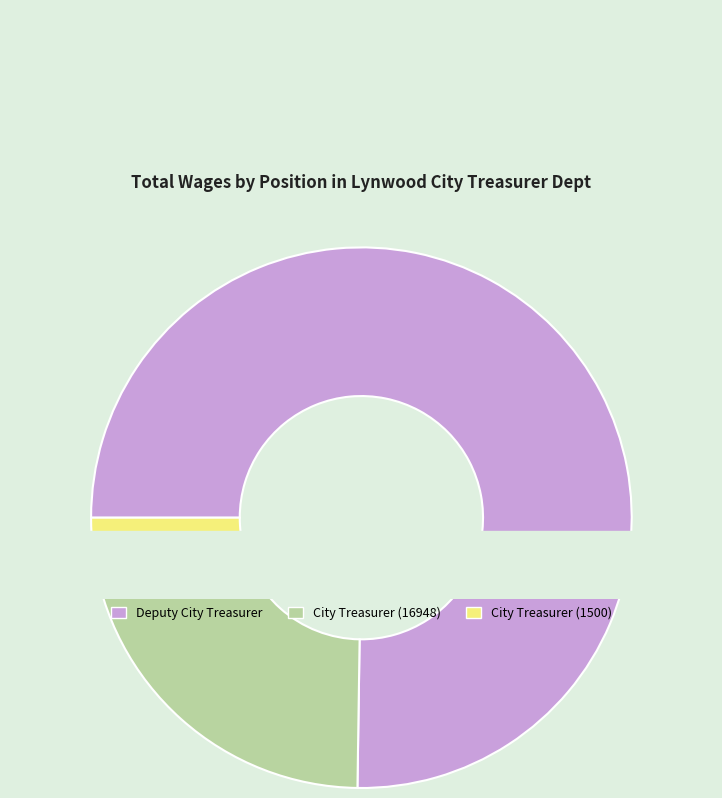

How many segments does this pie chart have?

3